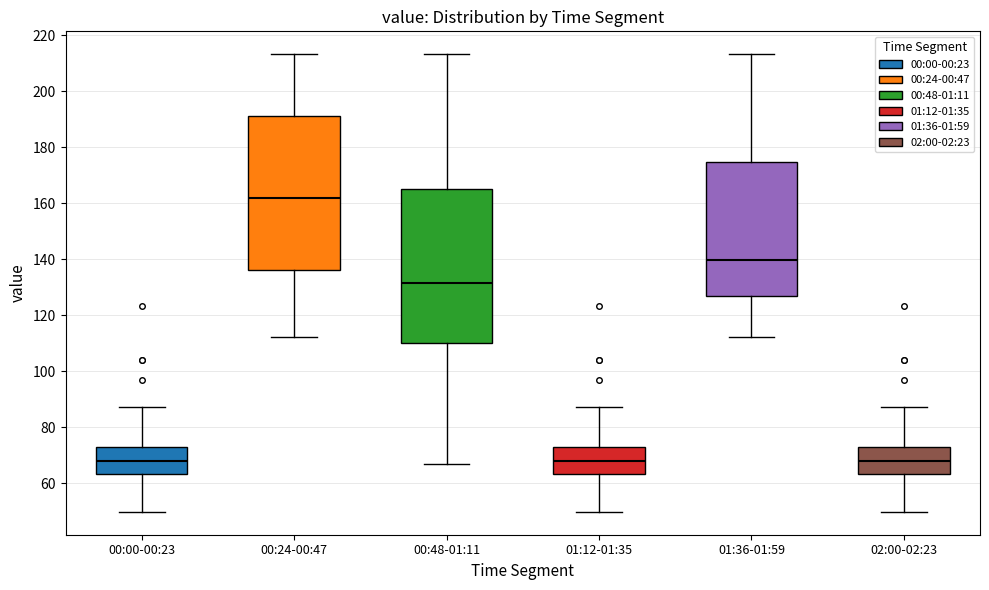

Reading left to right, transcribe this box plot: for each box, give where its median line is, the range the box spans, and where its two whiskers end, as read against the y-axis. The values are not printed on the chart, so give them approximately, as read against the axis.

00:00-00:23: median 68, box 64 to 72, whiskers 50 to 88
00:24-00:47: median 162, box 136 to 192, whiskers 112 to 214
00:48-01:11: median 132, box 110 to 166, whiskers 66 to 214
01:12-01:35: median 68, box 64 to 72, whiskers 50 to 88
01:36-01:59: median 140, box 126 to 174, whiskers 112 to 214
02:00-02:23: median 68, box 64 to 72, whiskers 50 to 88